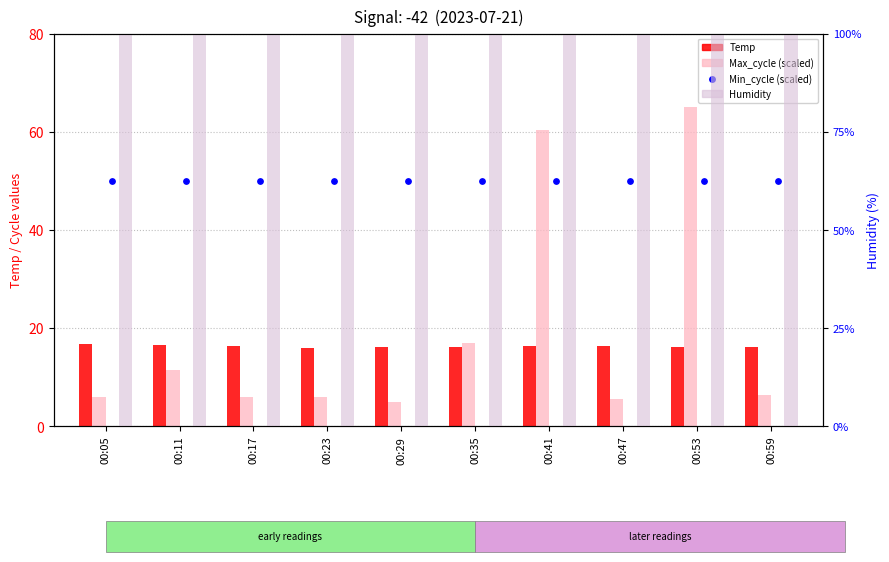

What are all the series names shown in the legend?

Temp, Max_cycle (scaled), Min_cycle (scaled), Humidity